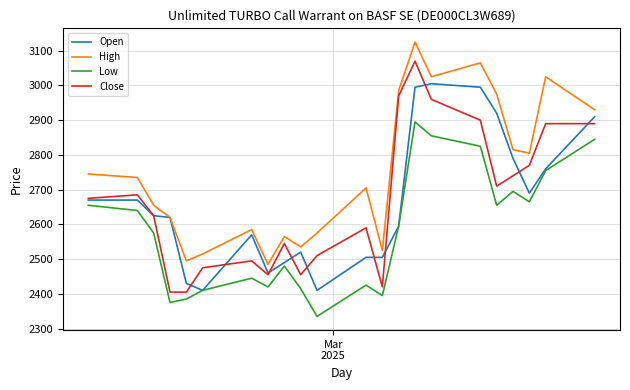

List the series in order of their peak value, lowest first.

Low, Open, Close, High